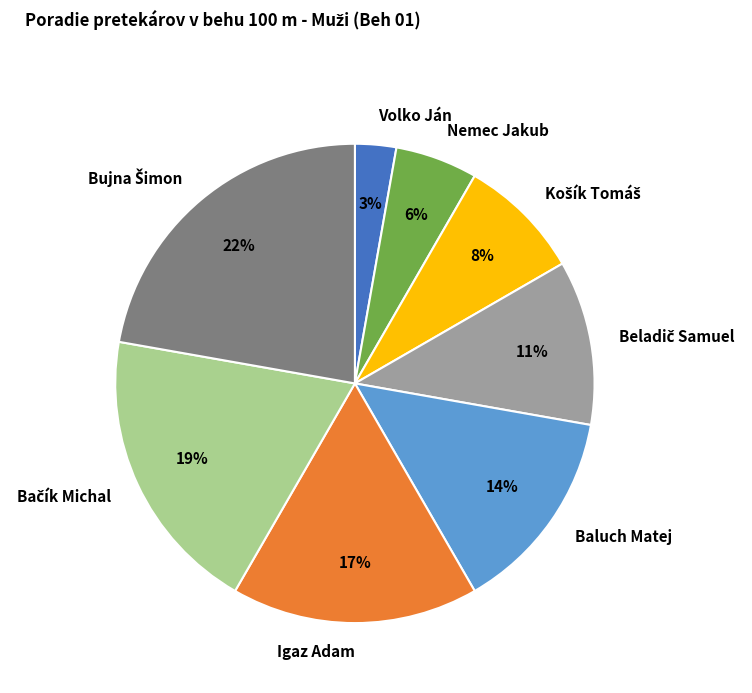

How many segments does this pie chart have?

8